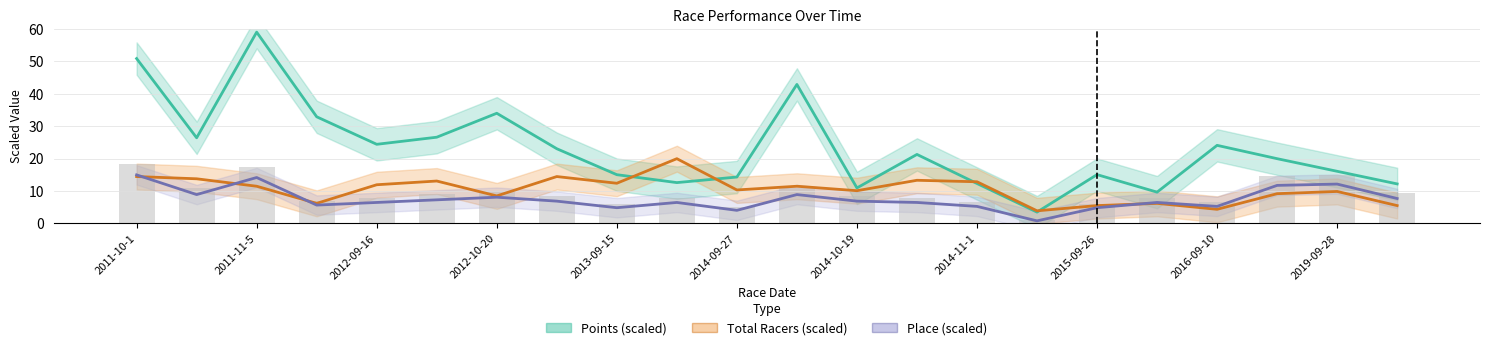

What is the label of the 18th bar from the left?

17